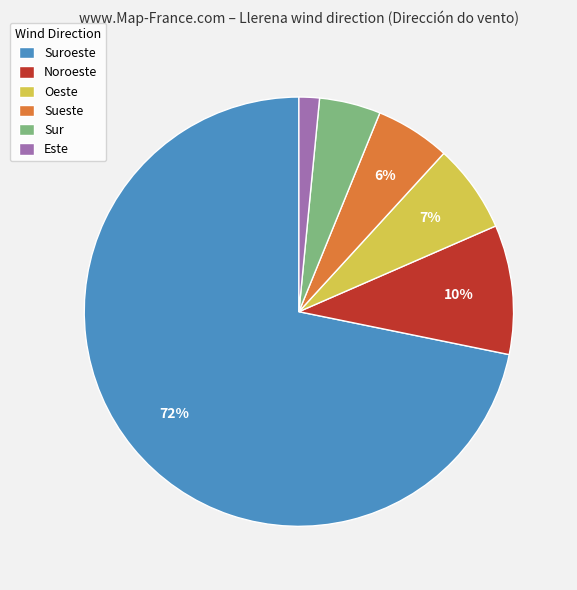

The Suroeste slice represents 12% of the pie. True or false?

False